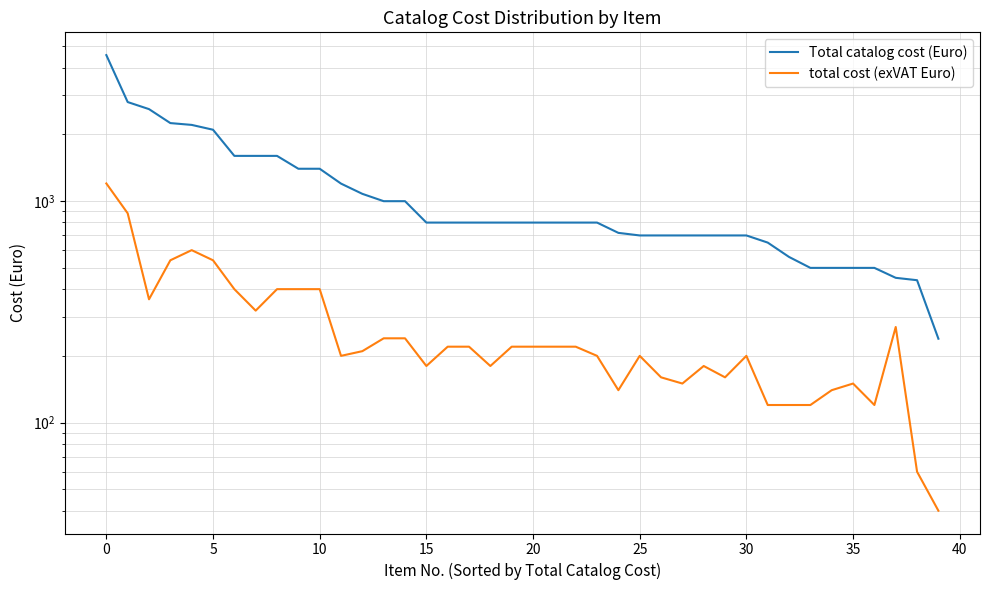

How many data points in total cost (exVAT Euro) are less than 220?

20